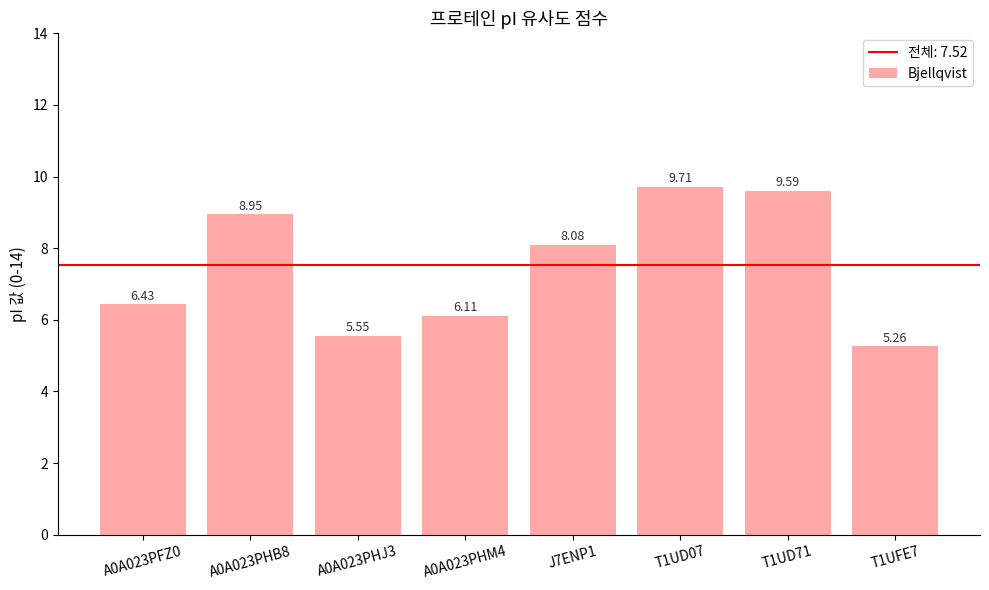

The chart shows a value of 9.7 at T1UD07. True or false?

True